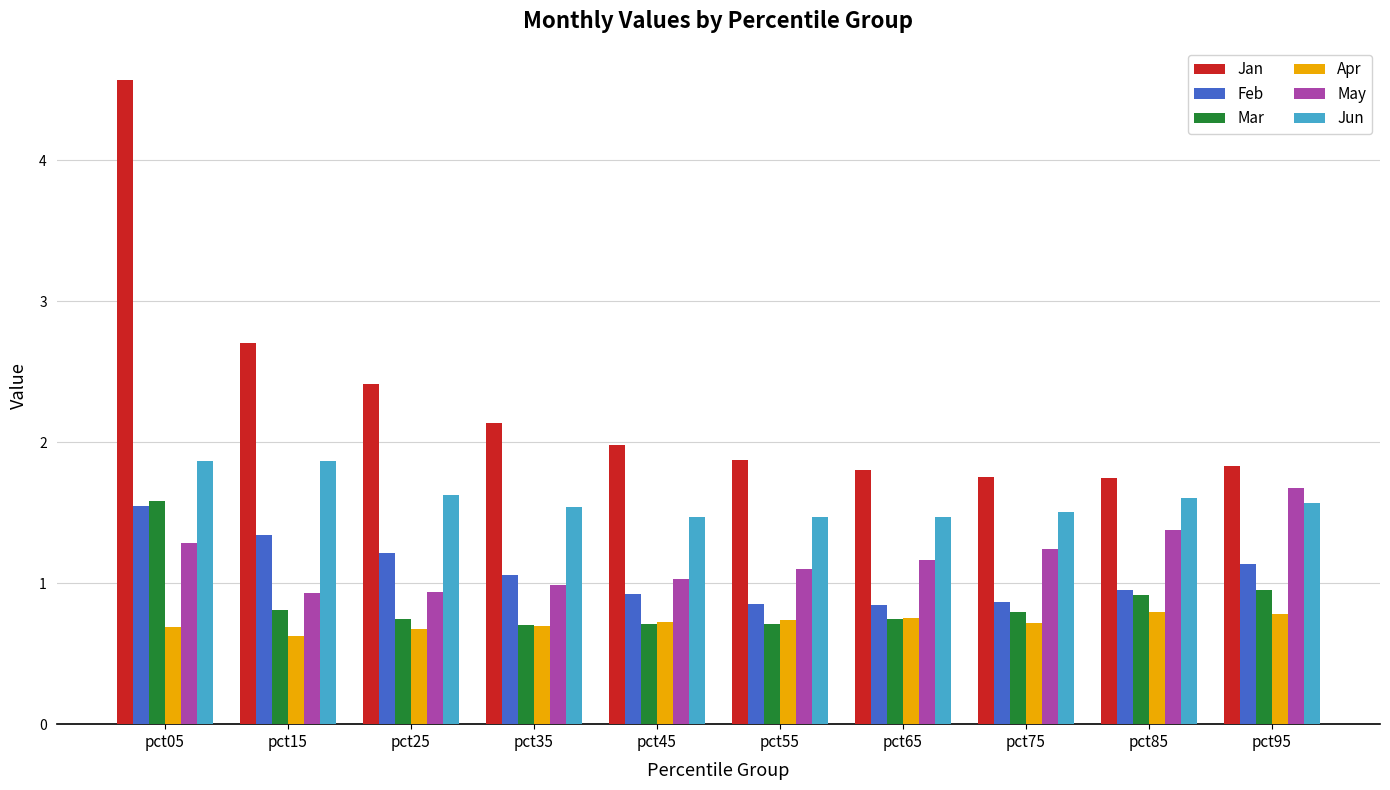

What is the value of the Feb bar at the 4th from the left?

1.1